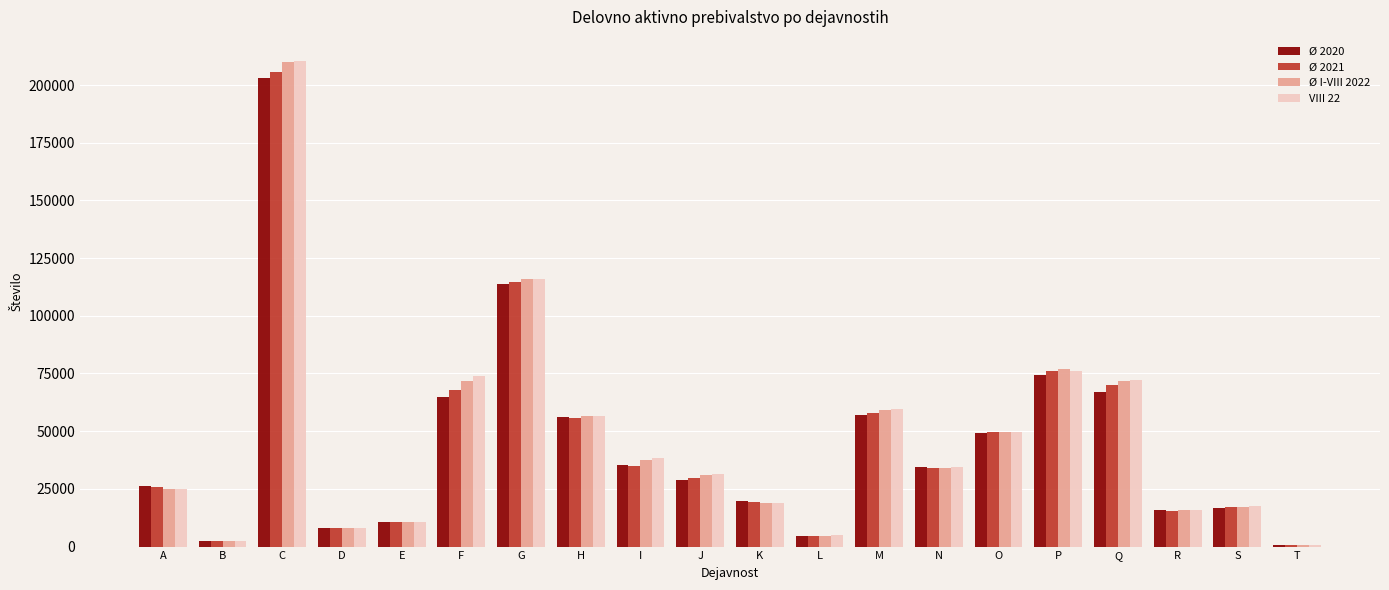

What is the sum of all Ø 2020 values?

888918.4